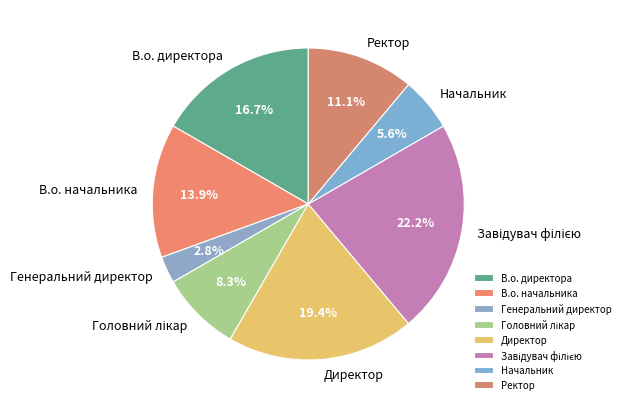

To the nearest percent, what percentage of the pie is Директор?

19%